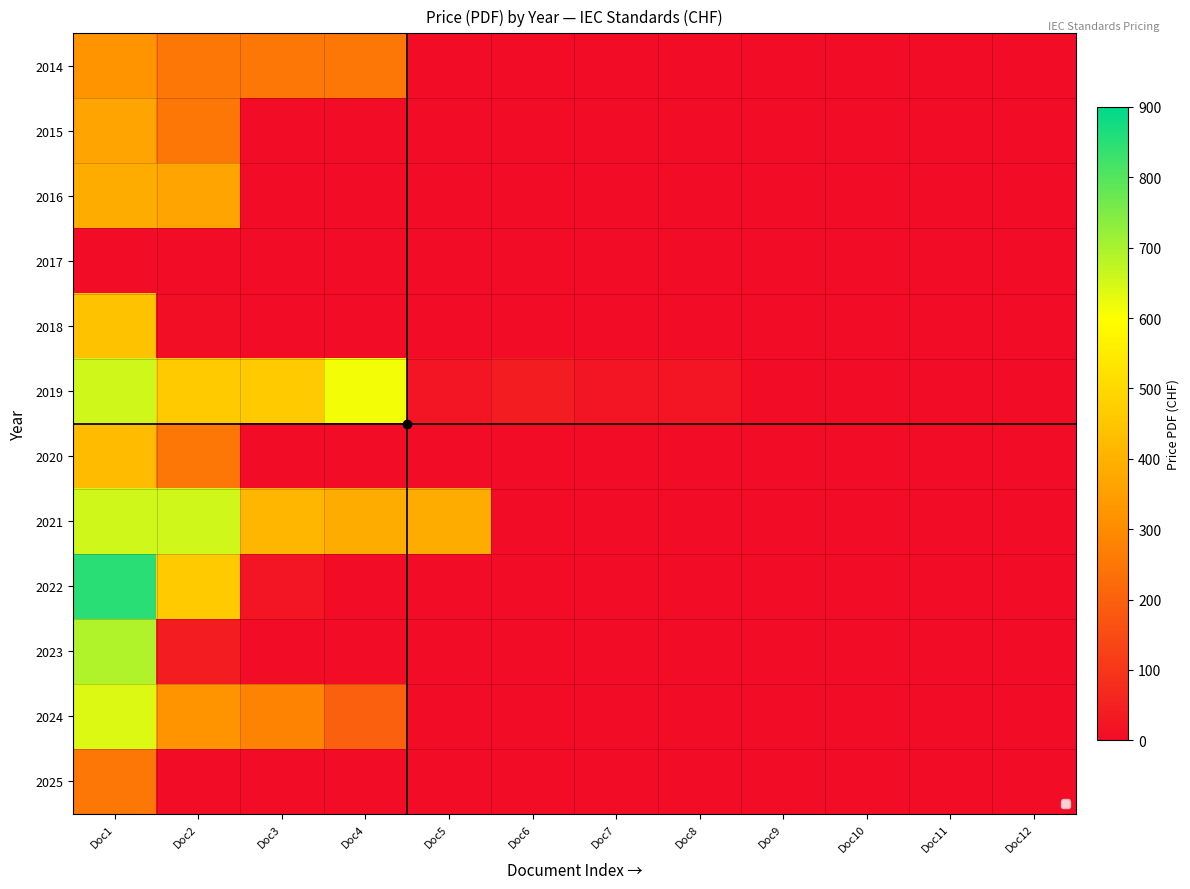

List the series in order of their peak value, lowest first.

2017, 2025, 2014, 2015, 2016, 2020, 2018, 2024, 2019, 2021, 2023, 2022